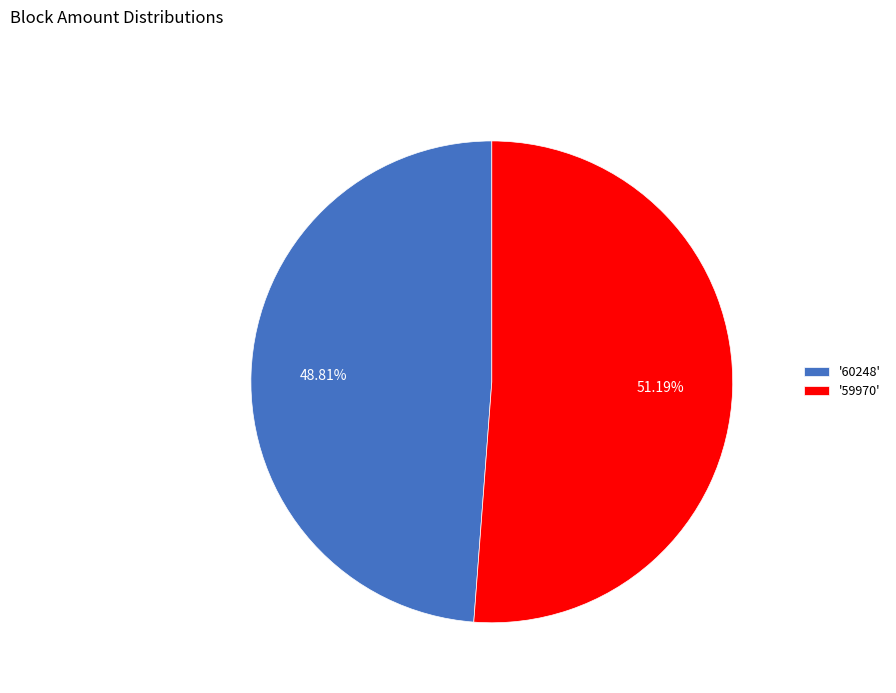

Is there a majority slice in this chart?

Yes